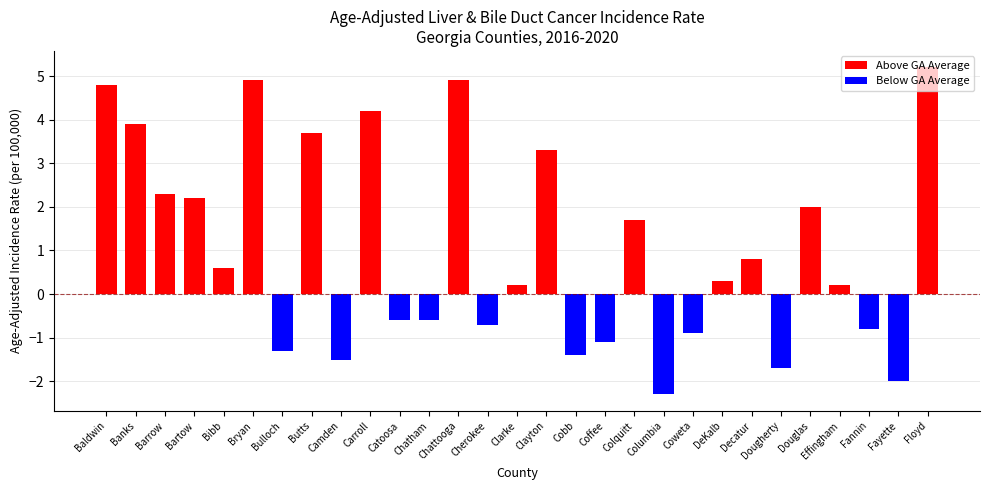

What is the difference between the maximum and minimum values?

7.5